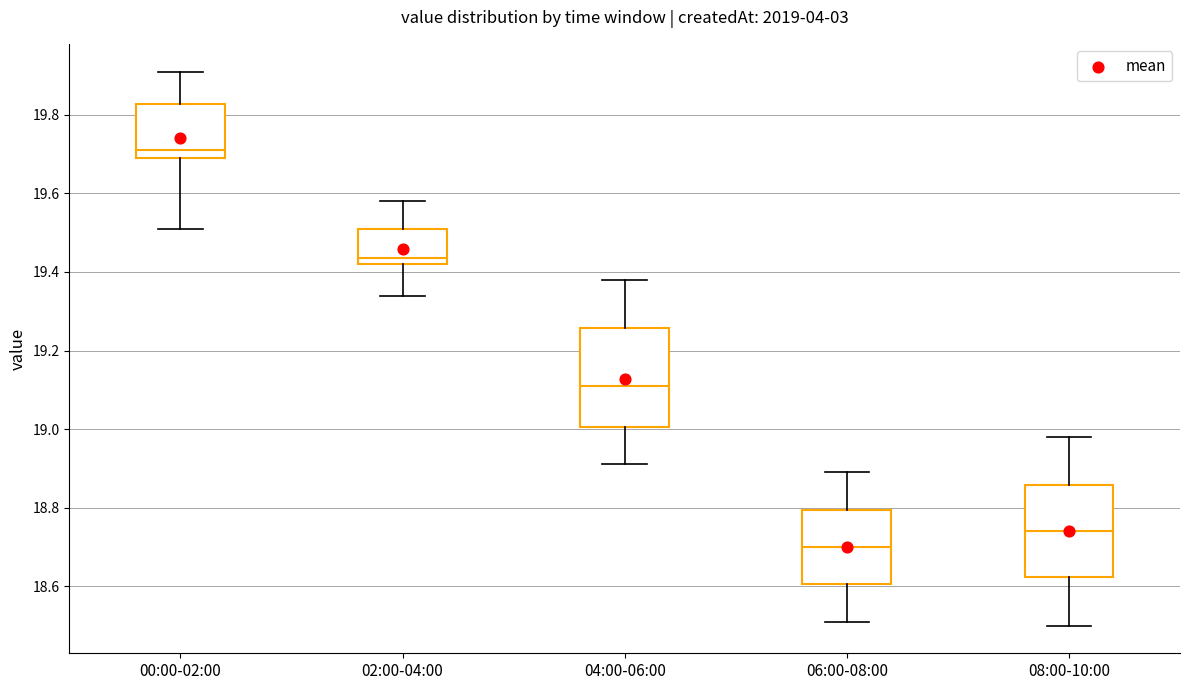

Reading left to right, read every box against the y-axis: the position of its median line, the range the box covers, and the ends of its whiskers. The values are not printed on the chart, so give them approximately, as read against the axis.

00:00-02:00: median 19.72, box 19.70 to 19.82, whiskers 19.52 to 19.92
02:00-04:00: median 19.44, box 19.42 to 19.52, whiskers 19.34 to 19.58
04:00-06:00: median 19.12, box 19.00 to 19.26, whiskers 18.92 to 19.38
06:00-08:00: median 18.70, box 18.60 to 18.80, whiskers 18.52 to 18.90
08:00-10:00: median 18.74, box 18.62 to 18.86, whiskers 18.50 to 18.98